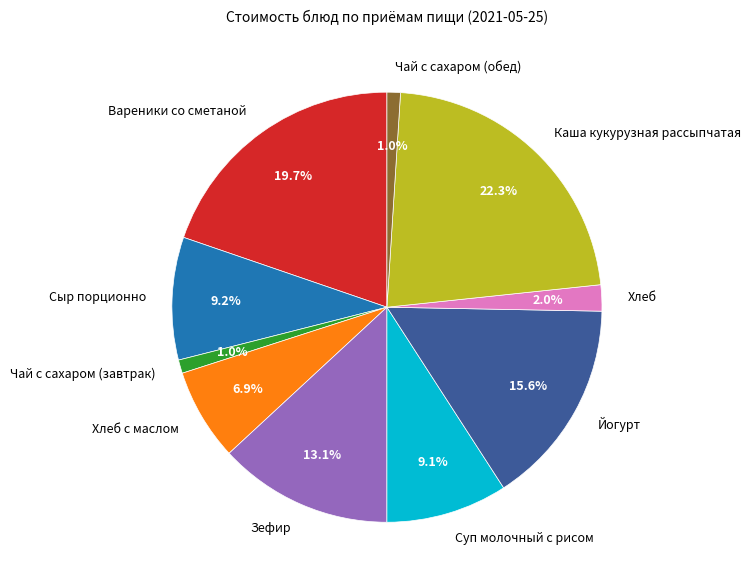

To the nearest percent, what percentage of the pie is Зефир?

13%